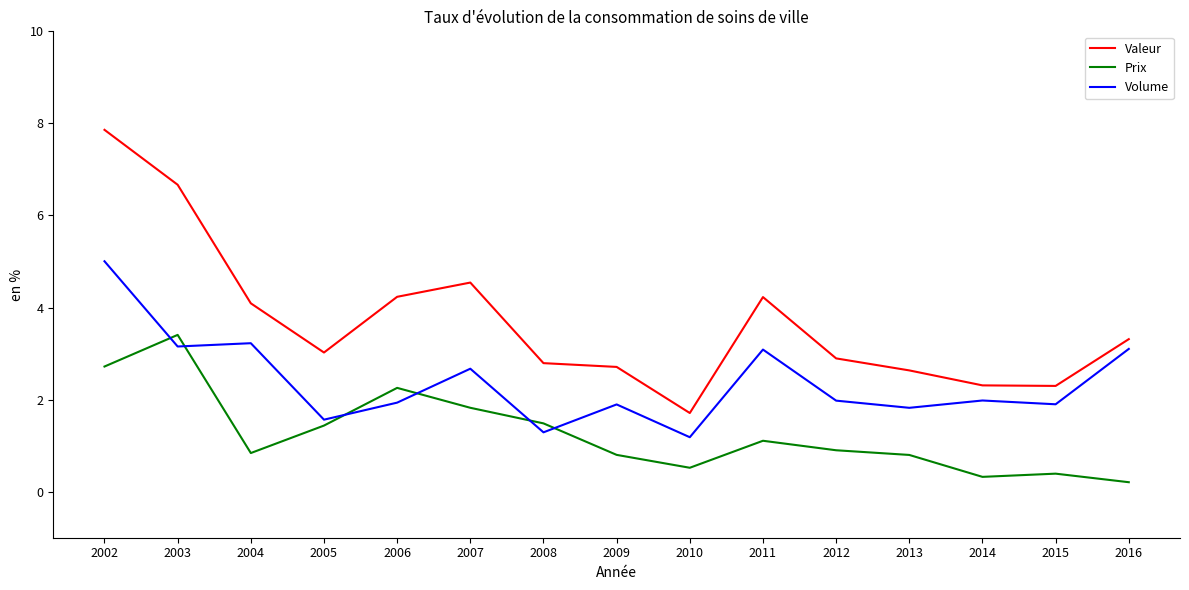

True or false: Prix and Valeur intersect in this chart.

False